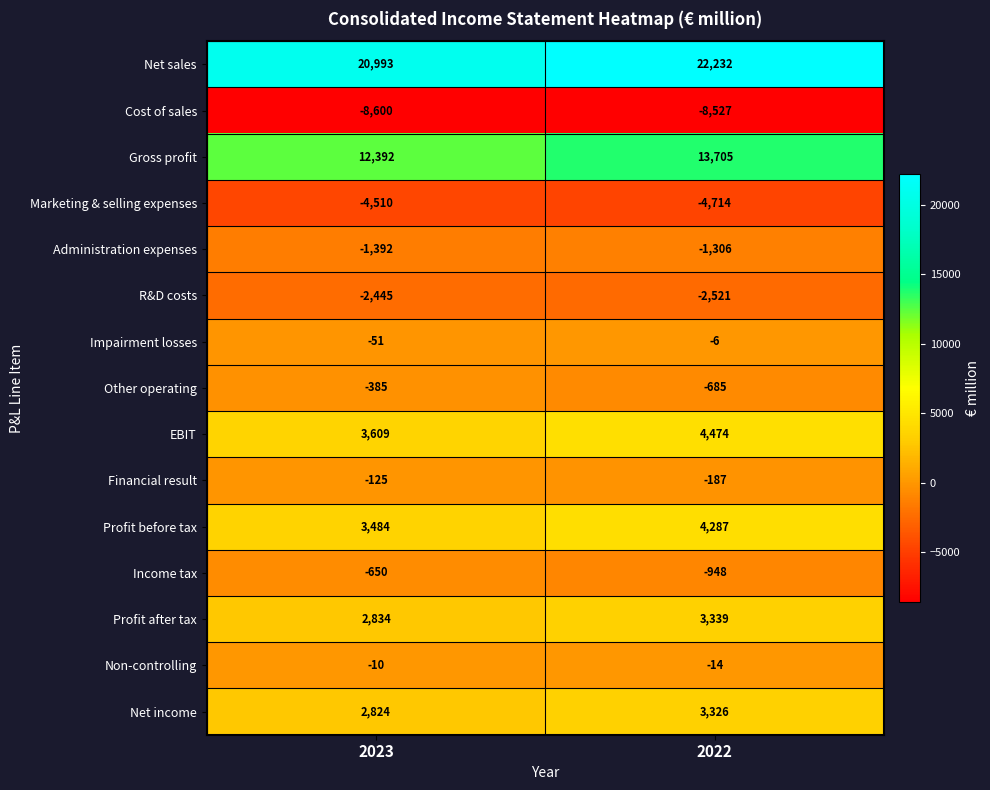

Which label corresponds to the smallest value in the chart?

2023